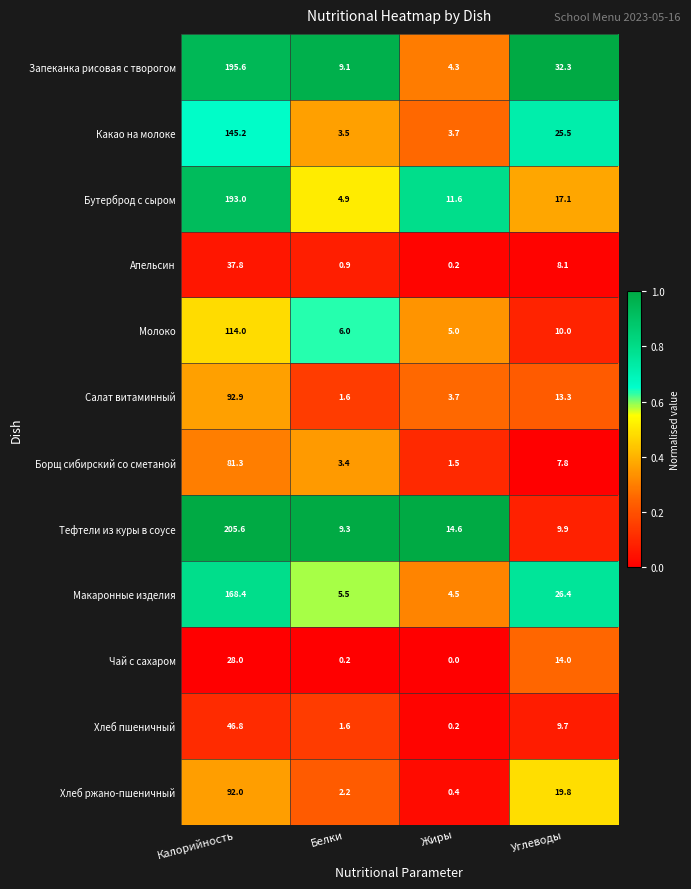

What is the difference between the highest and lowest values at Жиры?

14.6